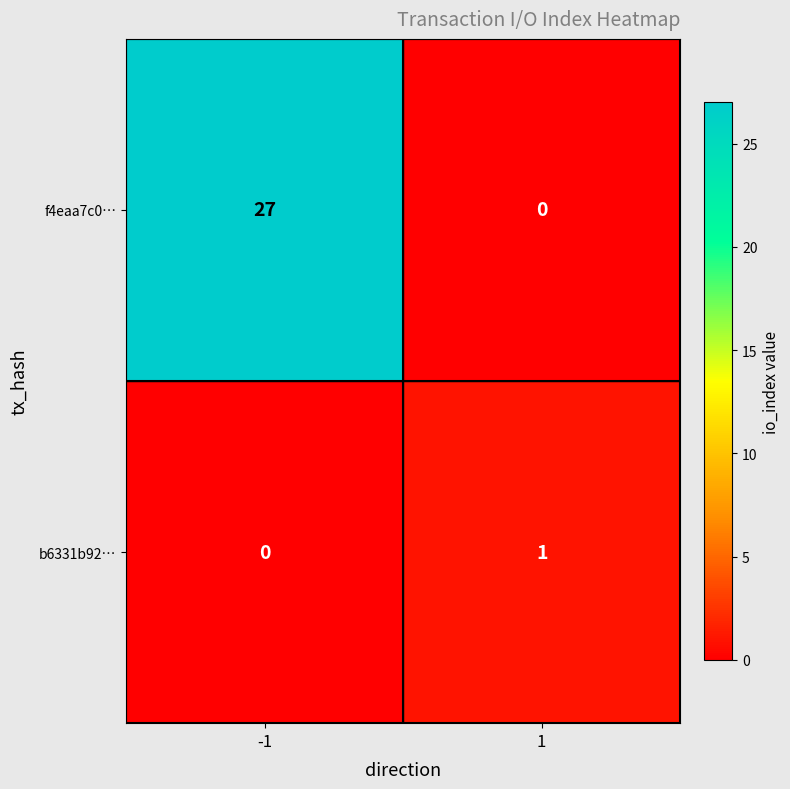

List the series in order of their peak value, highest first.

f4eaa7c0…, b6331b92…